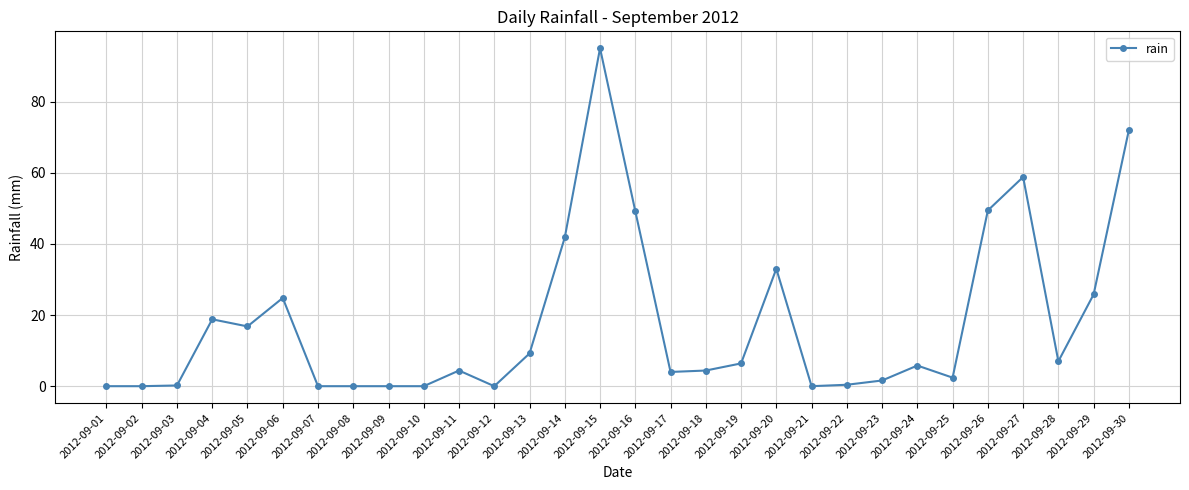

Approximately how many times larger is the value at 2012-09-14 compared to 2012-09-11?

9.5